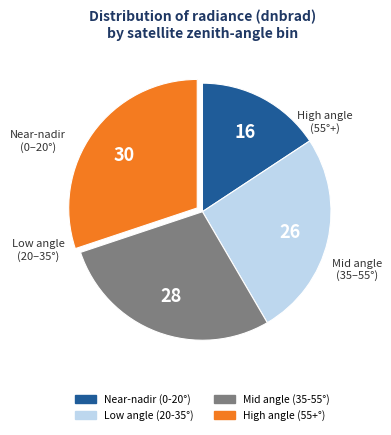

Is there any slice that represents more than half of the pie?

No